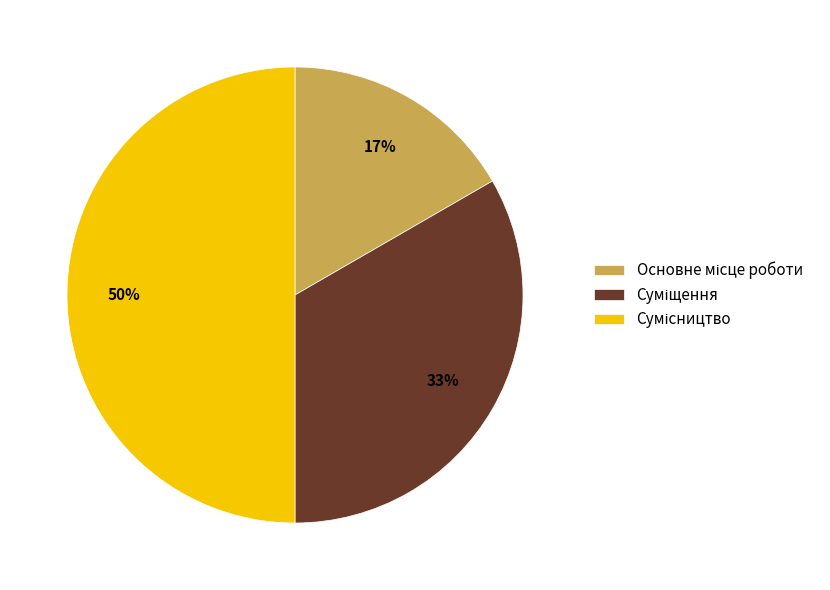

To the nearest percent, what is the difference between the largest and smallest slice percentages?

33%